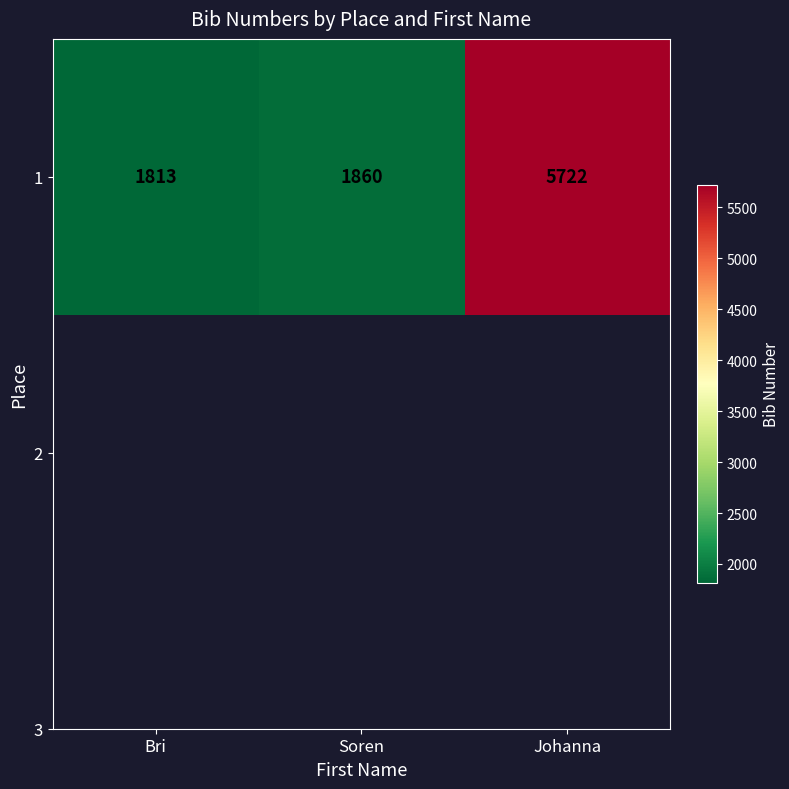

List the labels in order of value, smallest first.

Bri, Soren, Johanna